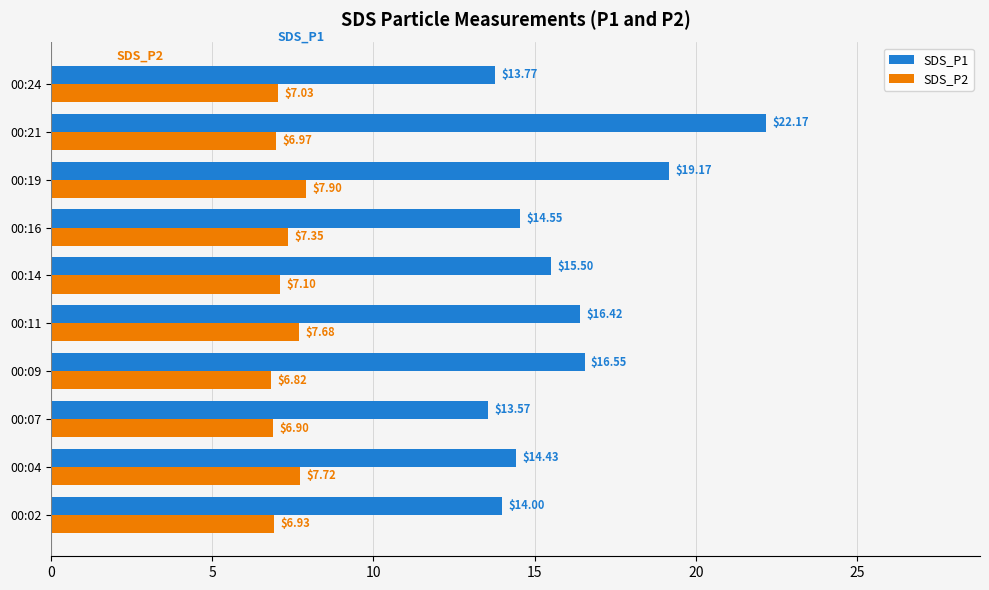

Which series has the largest total across all categories?

SDS_P1